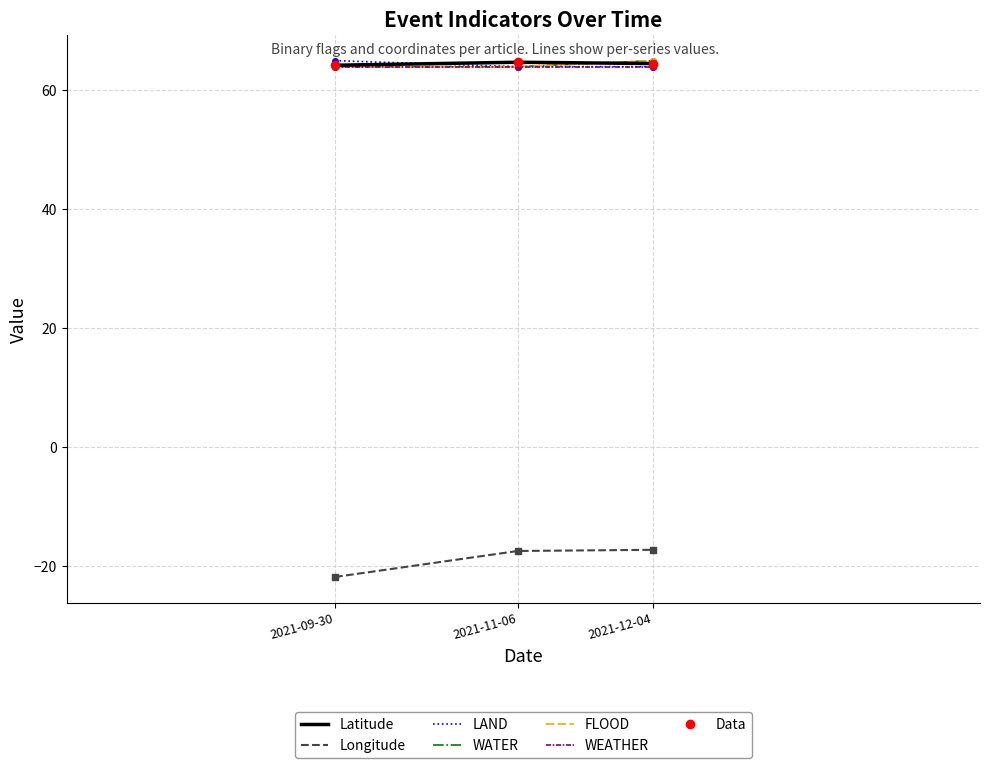

Which series has the largest range (max minus min)?

Longitude